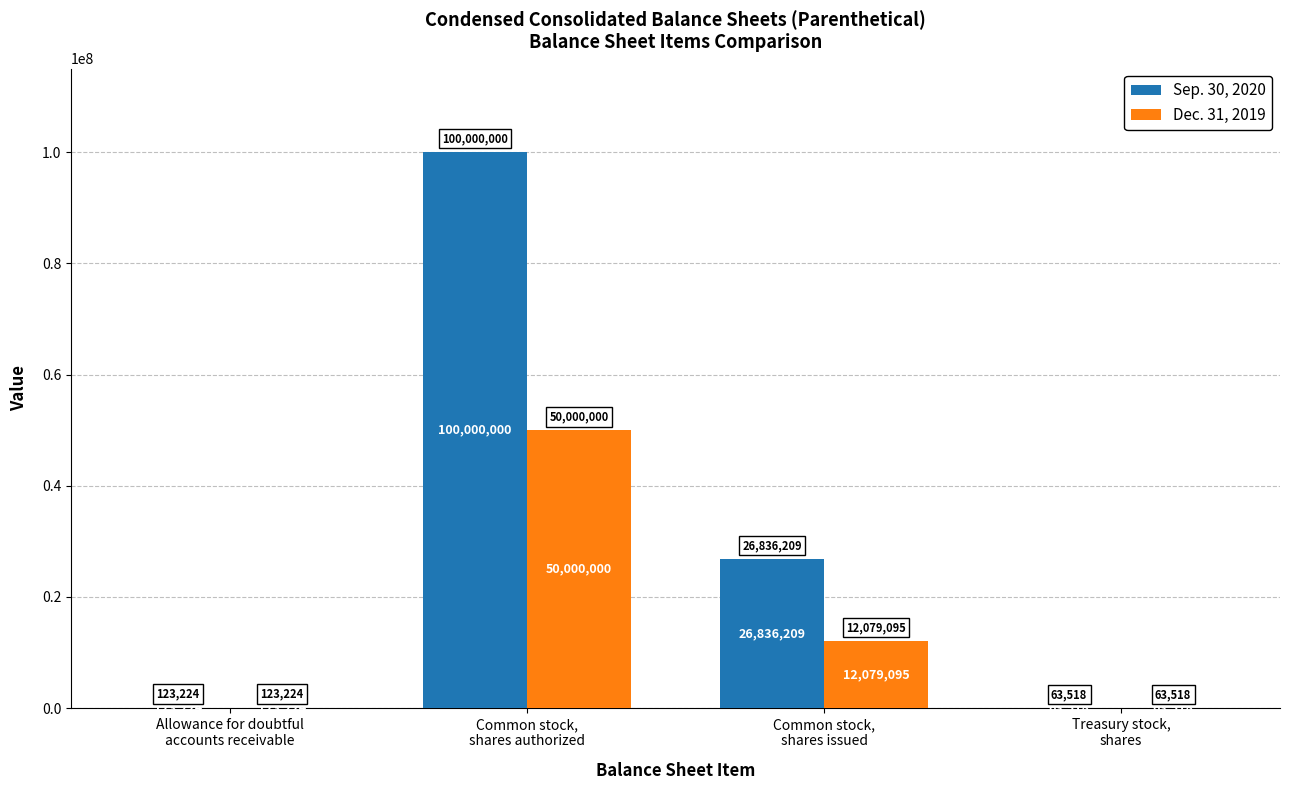

Does the chart contain stacked bars?

No